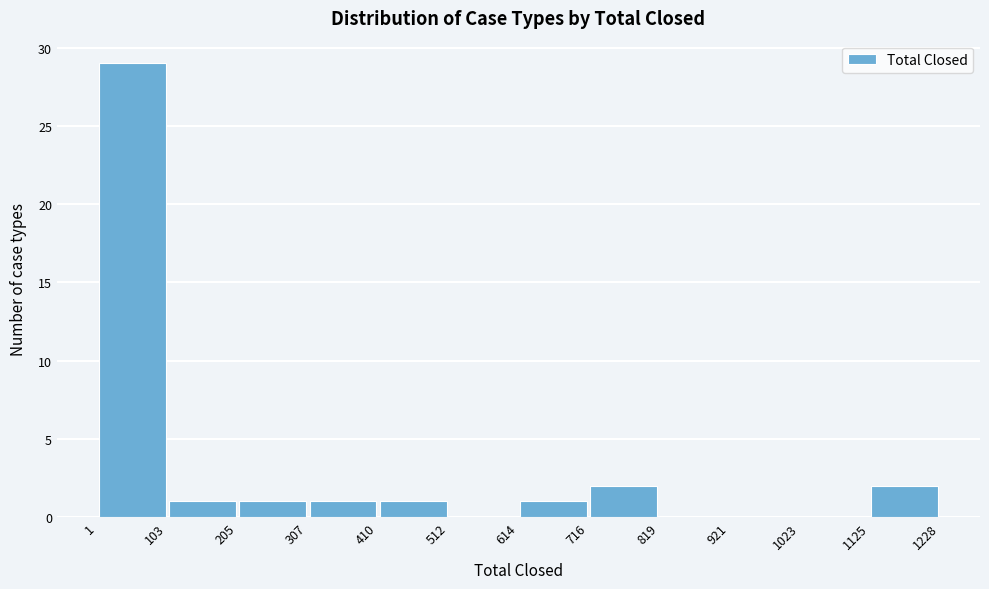

Reading left to right, transcribe this chart: for each bar, give the range it covers on the x-axis and its height. The values are not printed on the chart, so give them approximately, as read against the axis.

1 to 103: 29
103 to 205: 1
205 to 307: 1
307 to 410: 1
410 to 512: 1
512 to 614: 0
614 to 716: 1
716 to 819: 2
819 to 921: 0
921 to 1023: 0
1023 to 1125: 0
1125 to 1228: 2